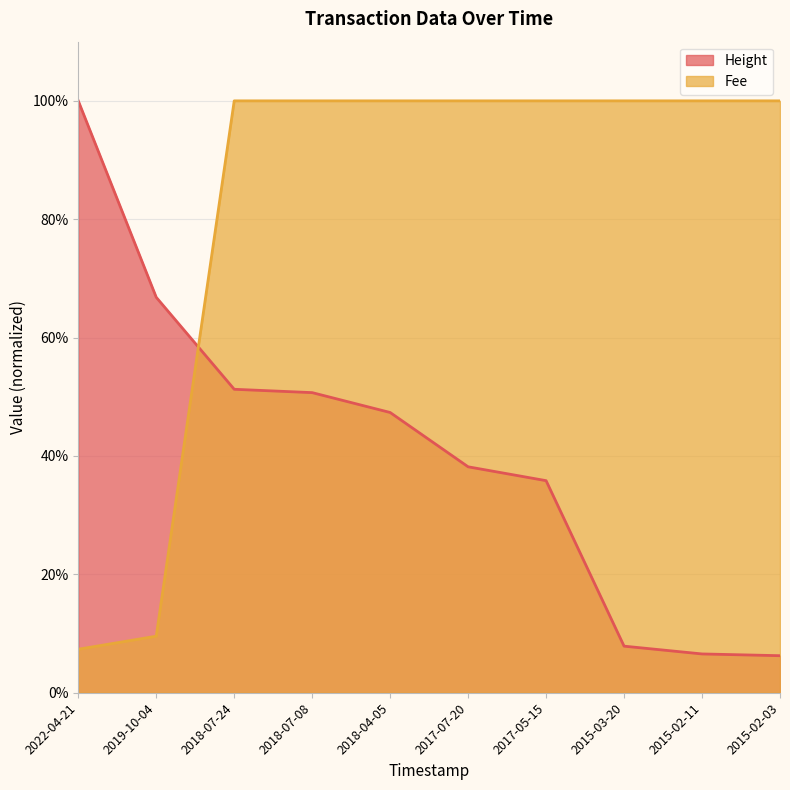

Rank the series by their average value, from lowest to highest.

Height, Fee